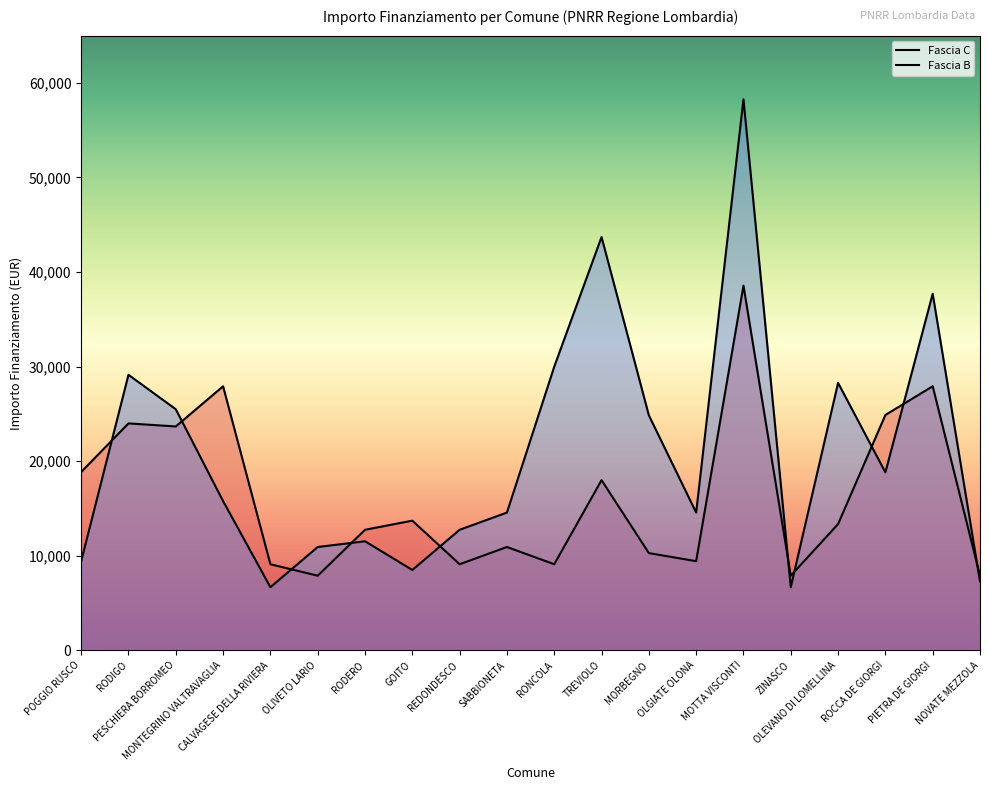

What is the difference between the second highest and minimum values in the Fascia B series?

37030